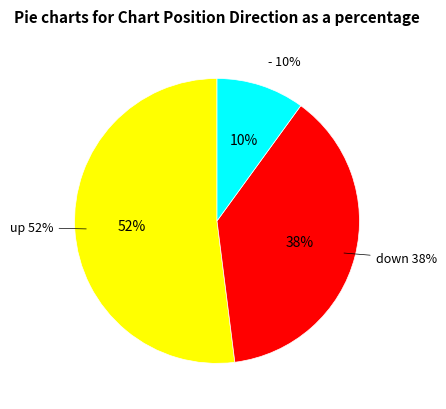

Rank the categories by value from highest to lowest.

up, down, -